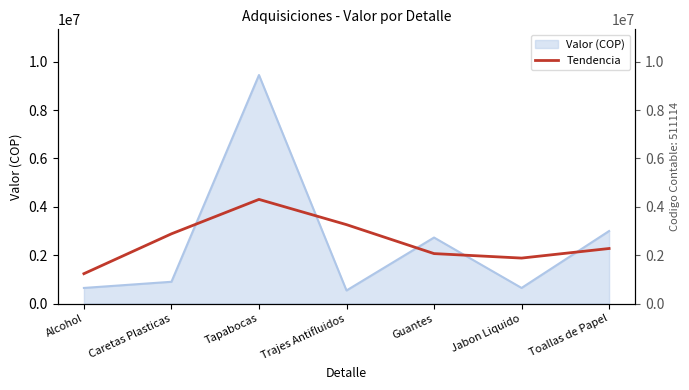

Reading left to right, what are all the values shown in this chart?

1234684	2883169	4306913	3262694	2065428	1879813	2276096